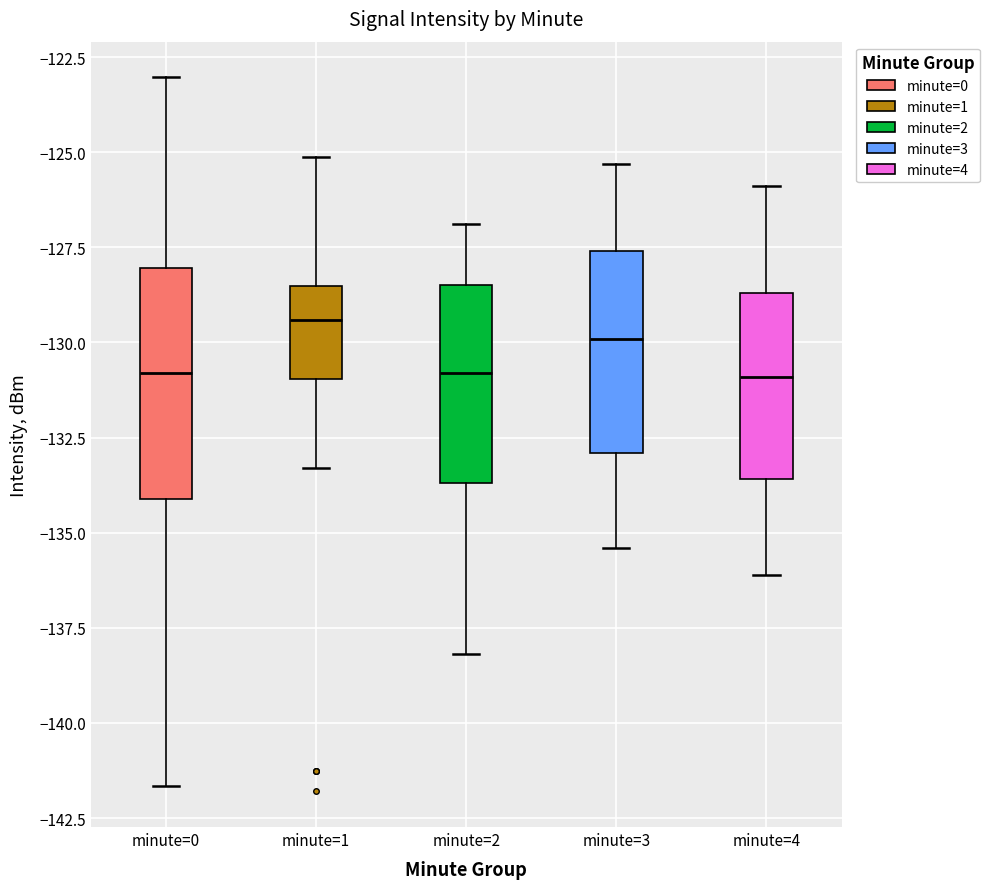

Where is the upper edge of the box for minute=1 on the y-axis? The values are not printed on the chart, so give them approximately, as read against the axis.

-128.5